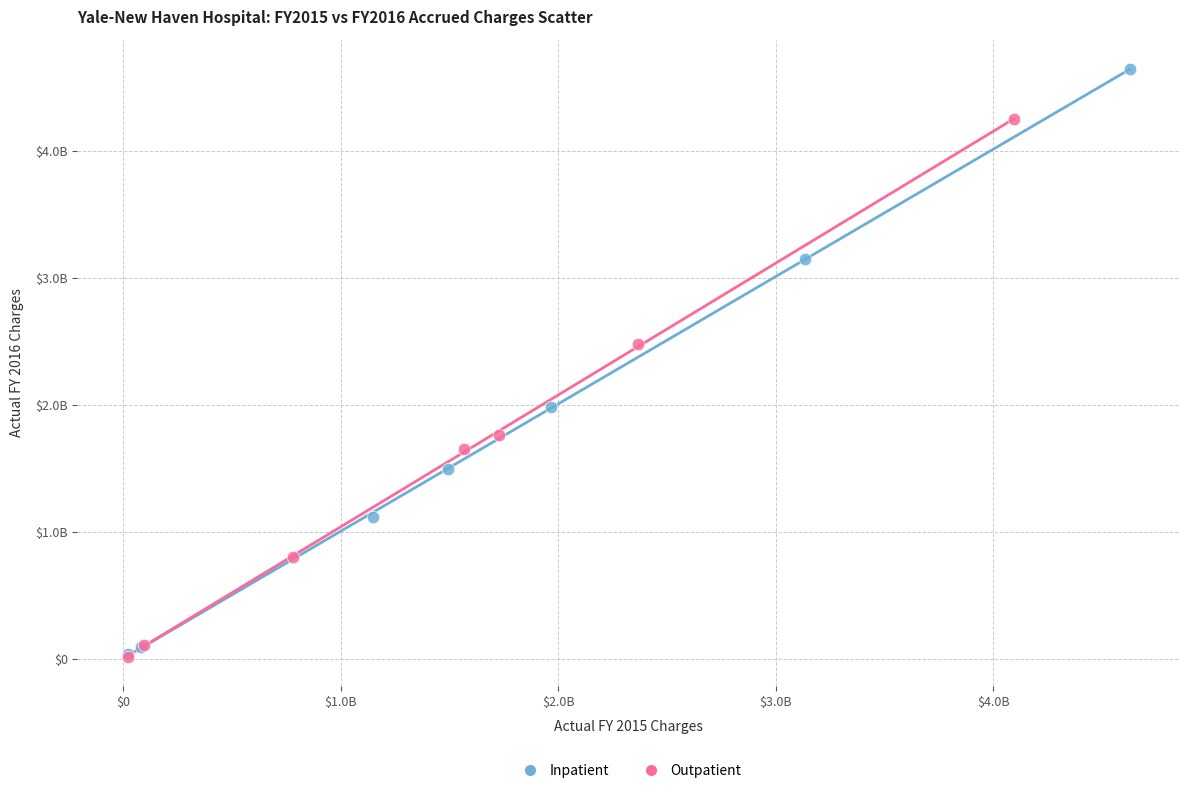

Which series has the largest Y range (max minus min)?

Inpatient